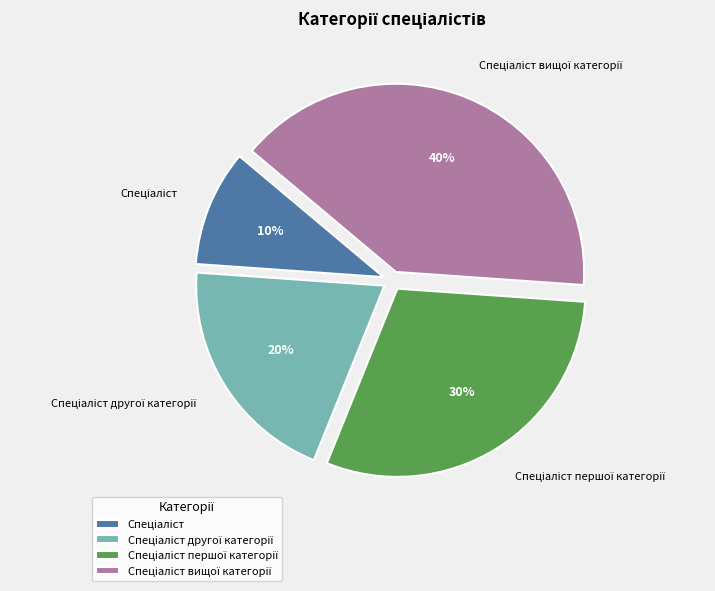

To the nearest percent, what is the average slice percentage?

25%